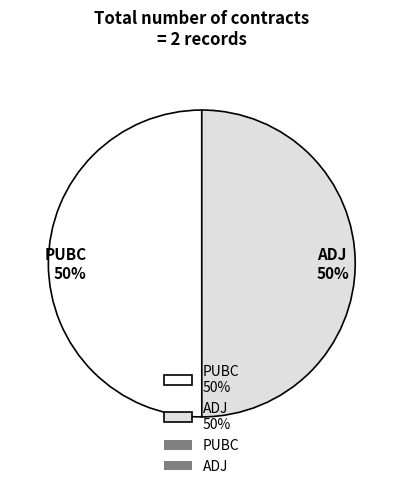

Approximately how many times larger is the value at ADJ 50% compared to PUBC 50%?

1.0